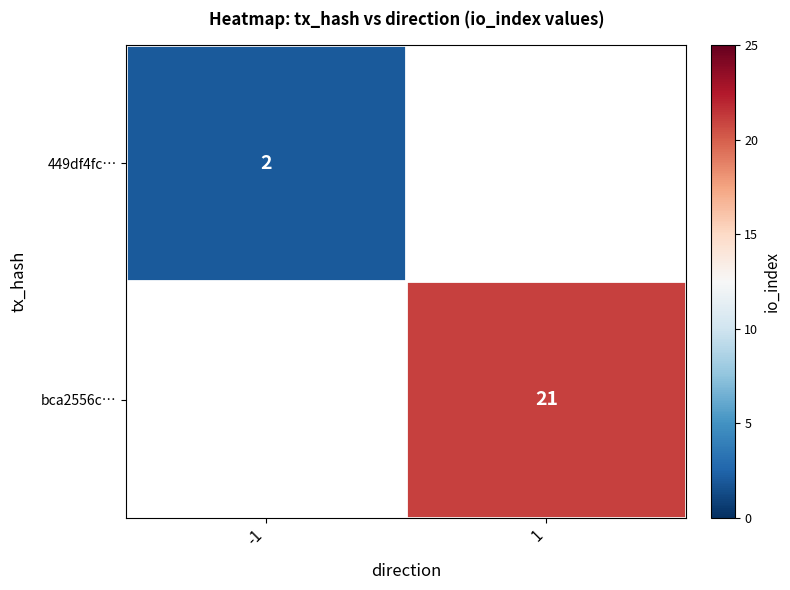

The value of bca2556c… at 1 is 12. True or false?

False